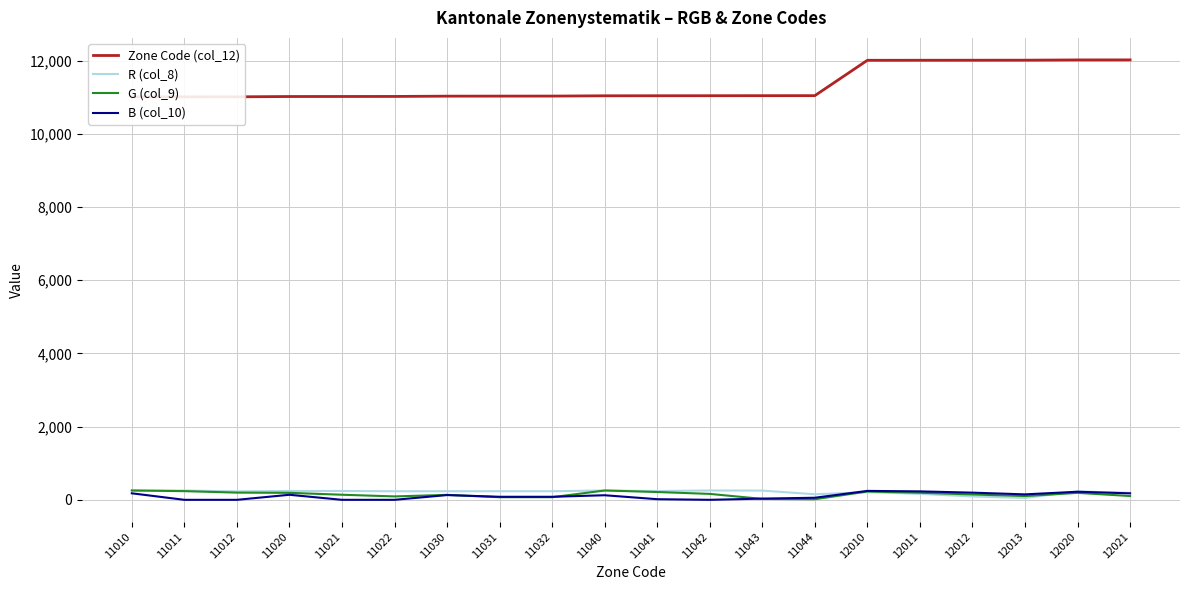

How many categories are shown in the chart?

20